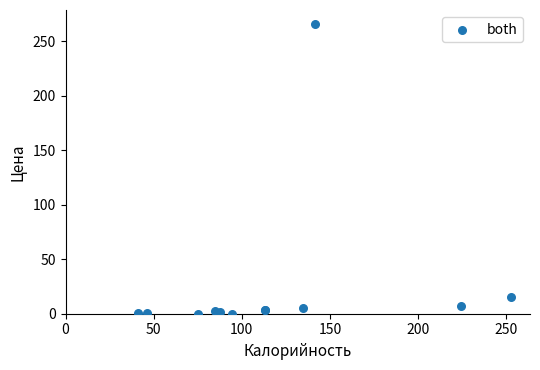

What Y value in the scatter plot is closest to 132?

15.5